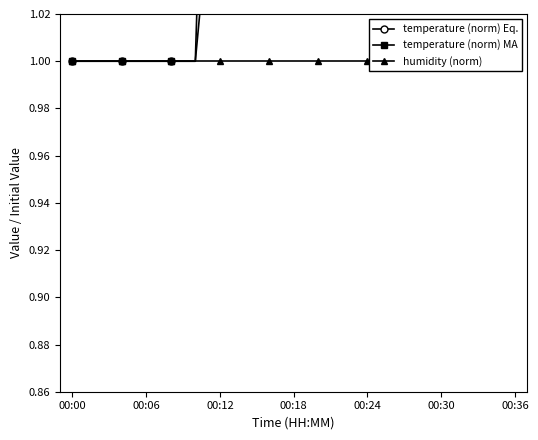

What is the minimum value shown in the chart?

1.0